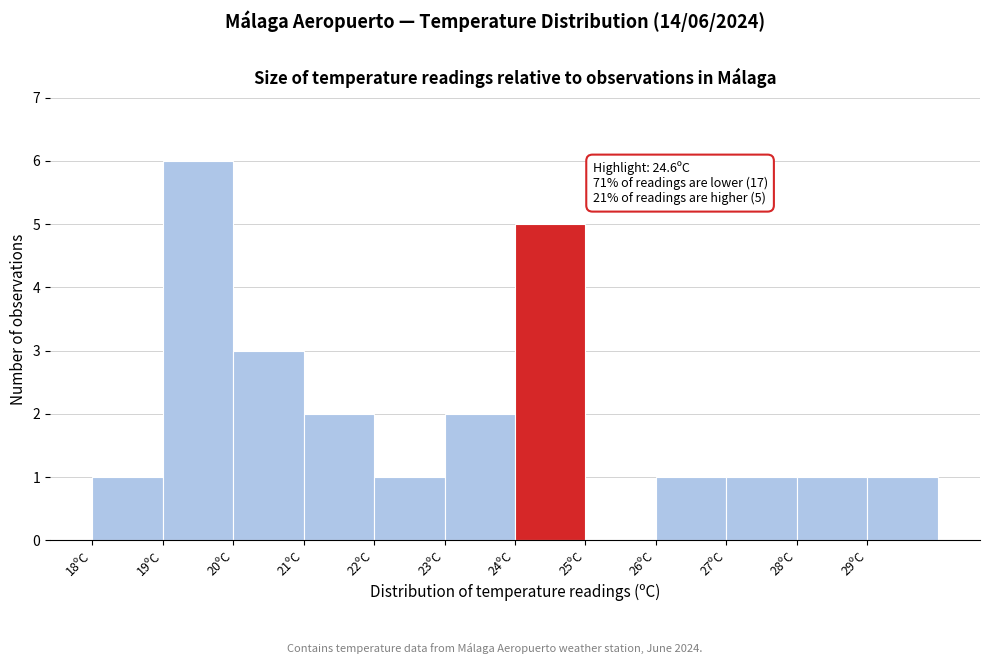

Over which range of the x-axis is the bar tallest?

19 to 20